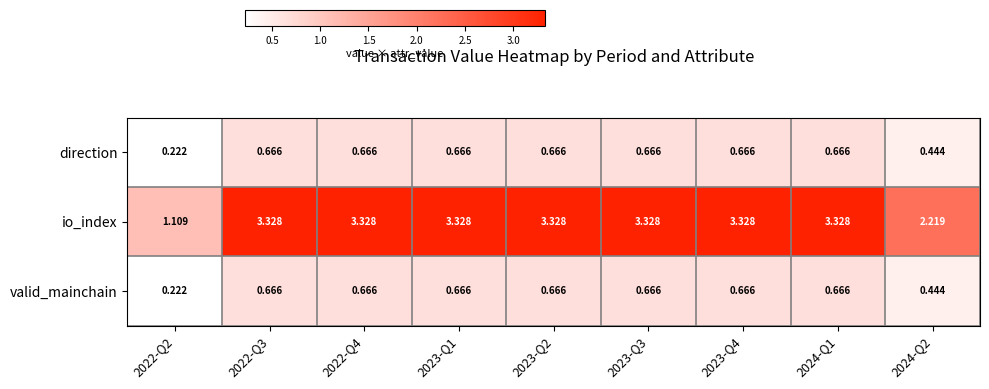

Is the value of io_index at 2022-Q4 greater than the value of valid_mainchain at 2024-Q2?

Yes